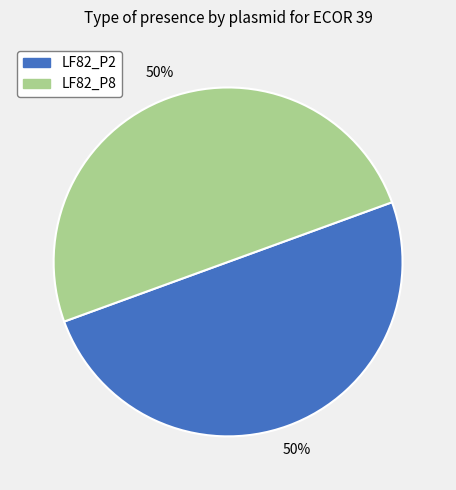

Is the sum of LF82_P2 and LF82_P8 greater than half?

Yes